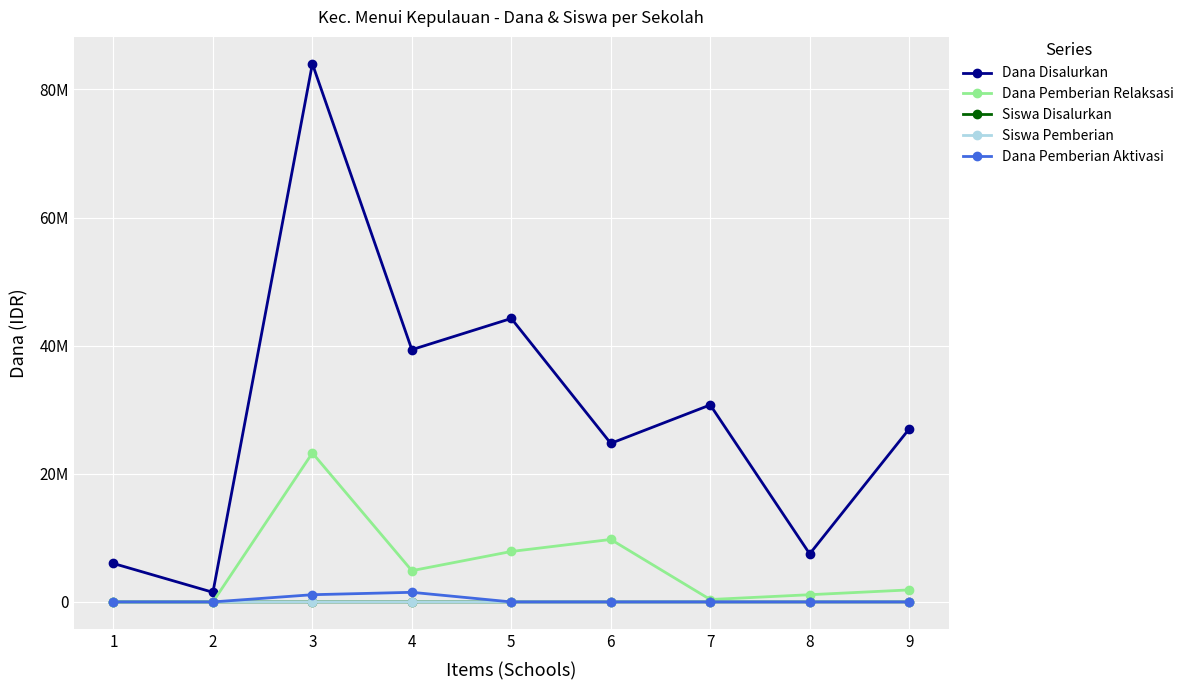

Does the chart have visible grid lines?

Yes